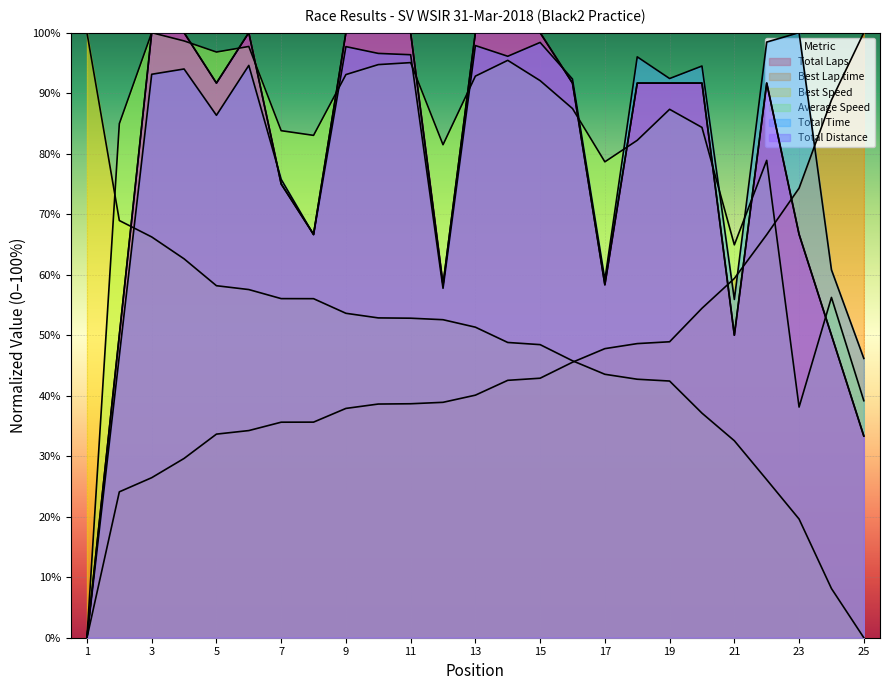

What is the greatest value displayed?

100.0